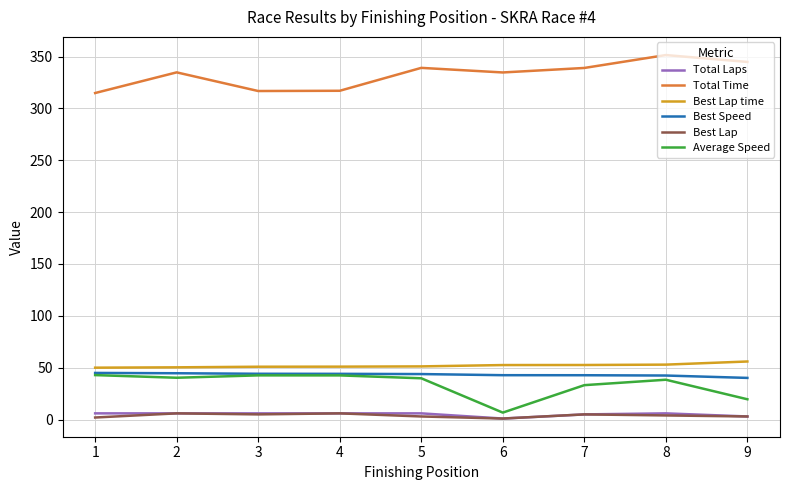

What is the total value across all series at 8?

495.3